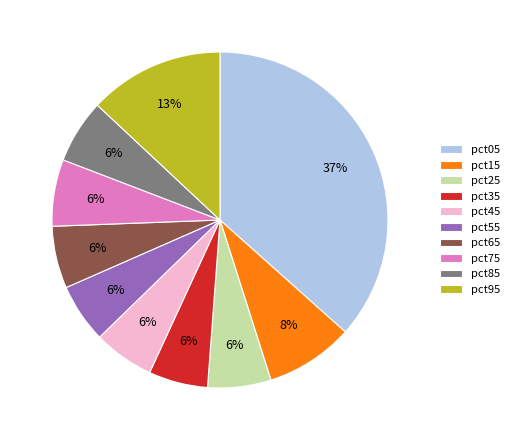

The pct35 slice represents 6% of the pie. True or false?

True